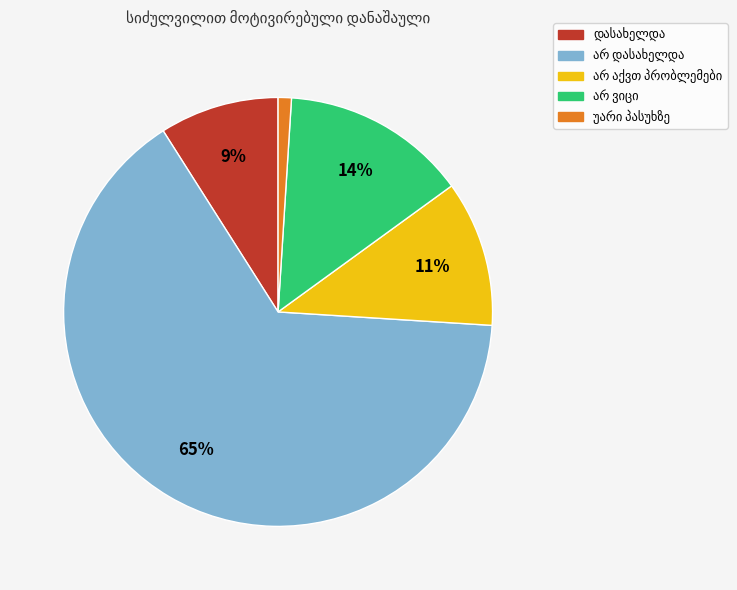

Does any single category account for the majority?

Yes